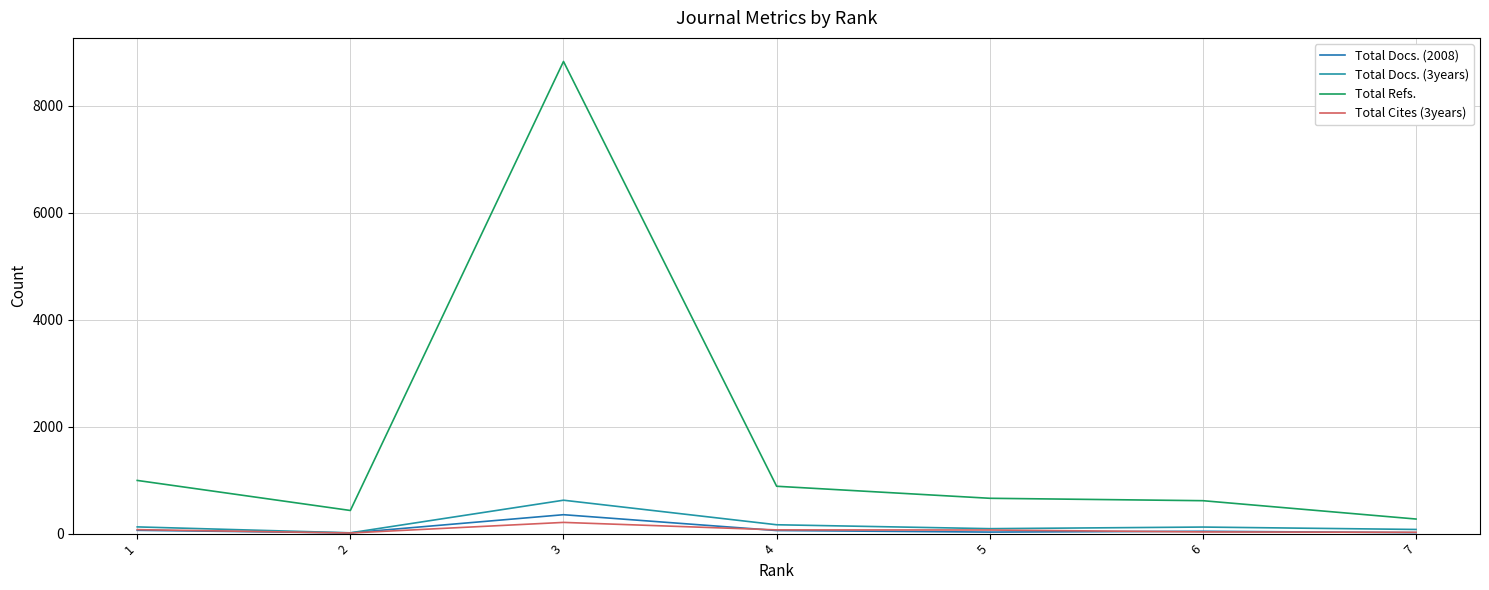

Which series changed the most between 3 and 5?

Total Refs.